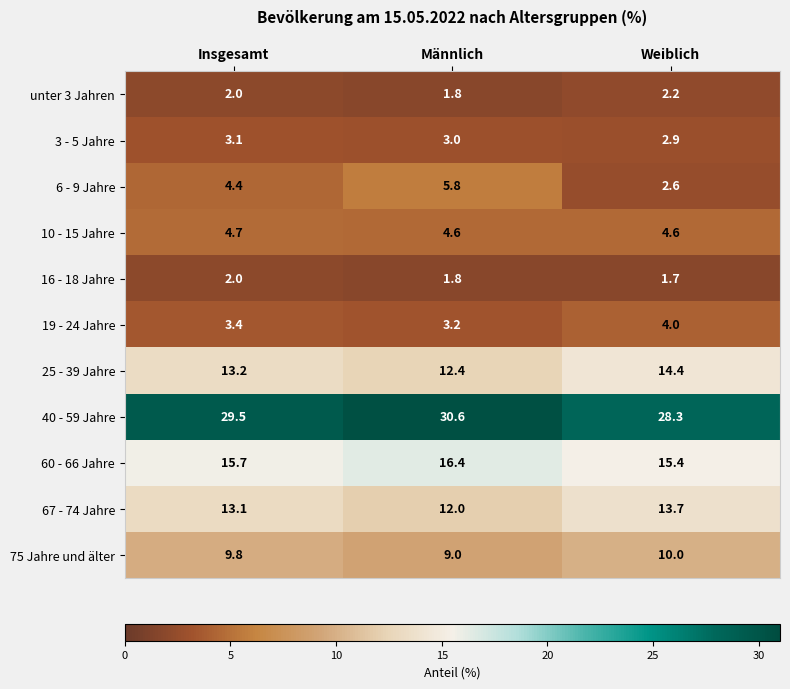

Which series has the widest spread of values?

6 - 9 Jahre